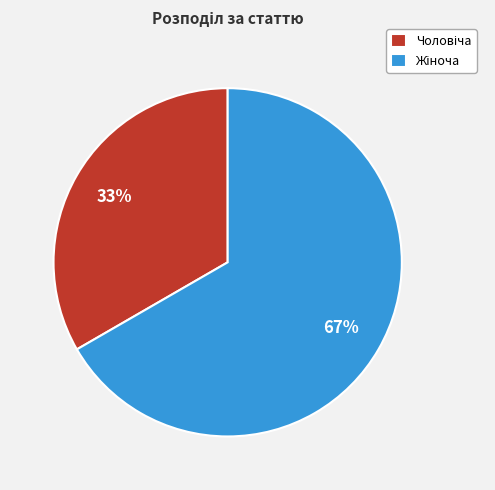

To the nearest percent, what is the average slice percentage?

50%